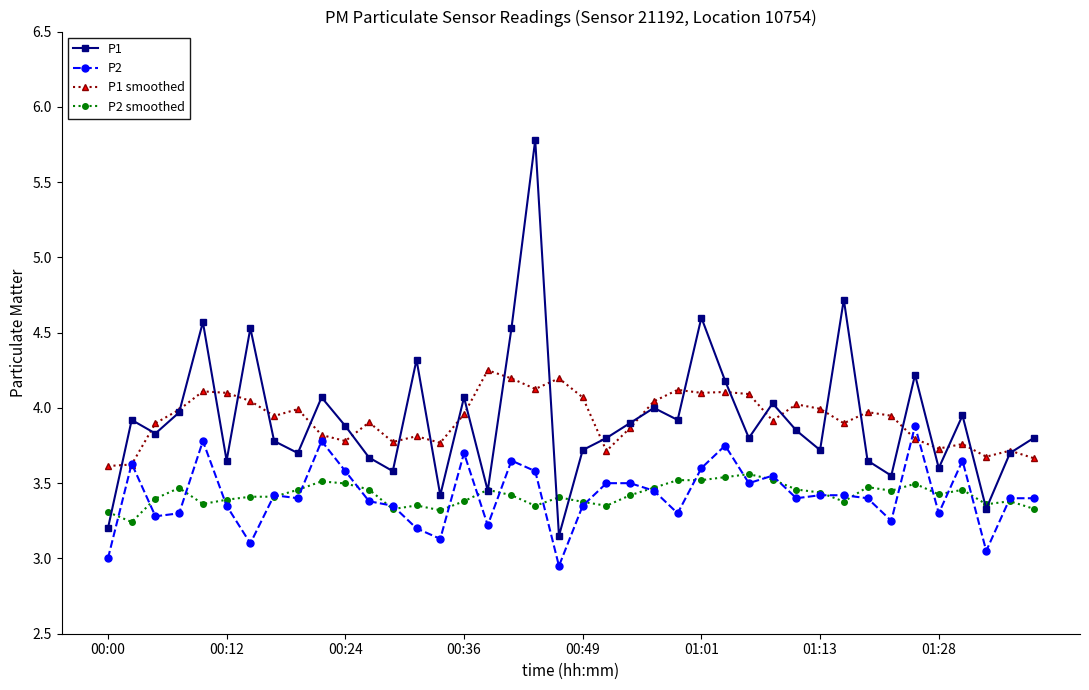

True or false: P2 smoothed has more than 0 interior local peaks.

True